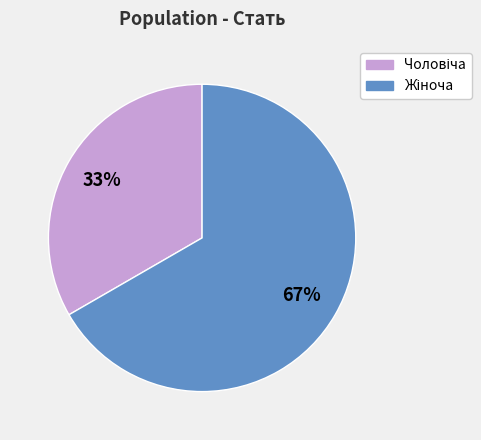

To the nearest percent, what is the average slice percentage?

50%